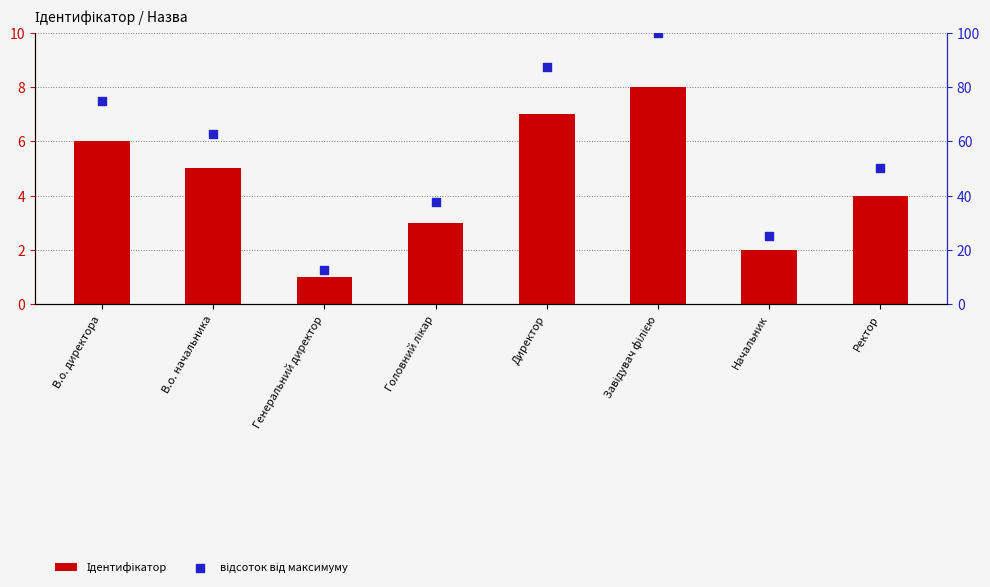

Which series has the largest total across all categories?

відсоток від максимуму